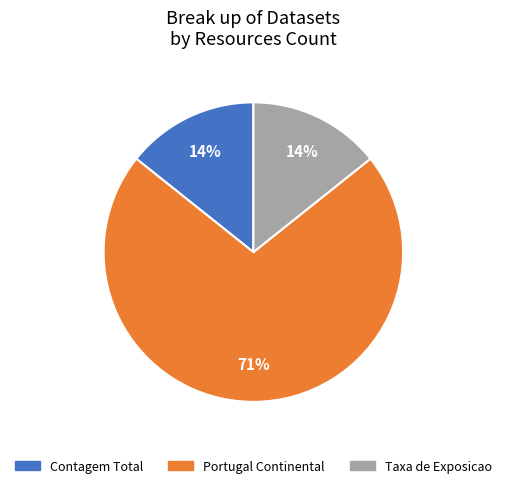

Is there a majority slice in this chart?

Yes